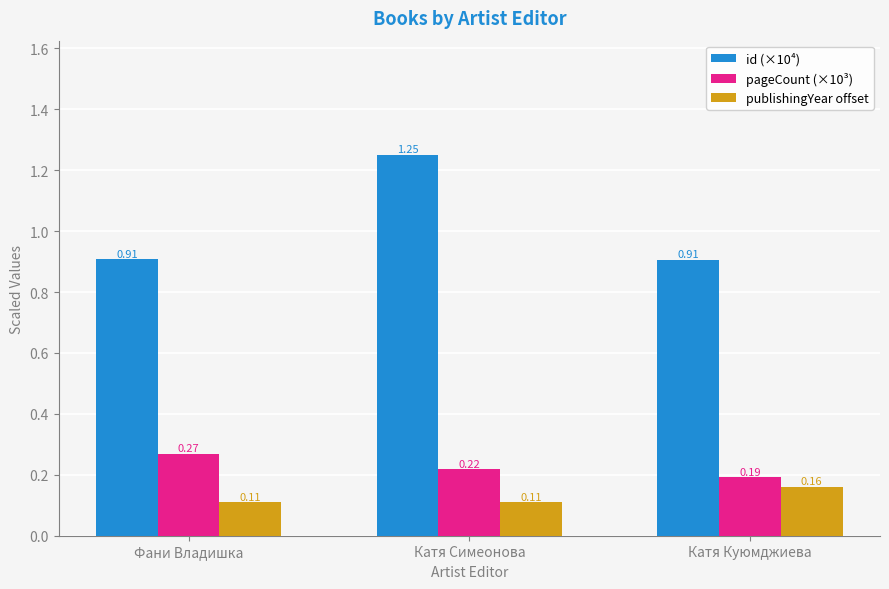

What is the sum of the id (×10⁴) values at Катя Куюмджиева and Катя Симеонова?

2.2